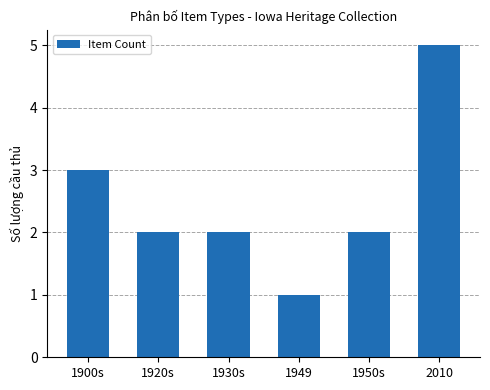

Which has a higher value, 1949 or 2010?

2010